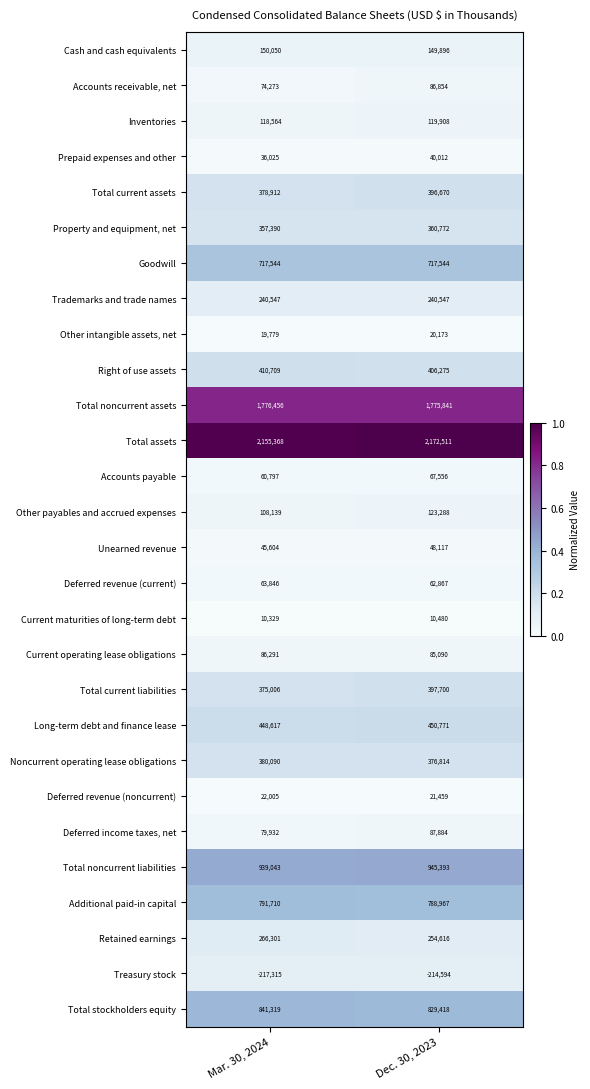

Which label corresponds to the smallest value in the chart?

Mar. 30, 2024